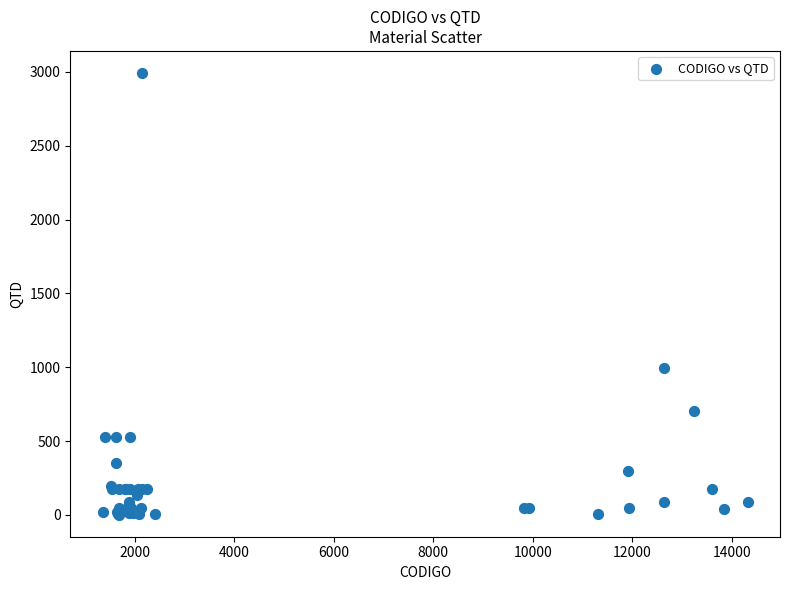

What Y value in the scatter plot is closest to 1497?

997